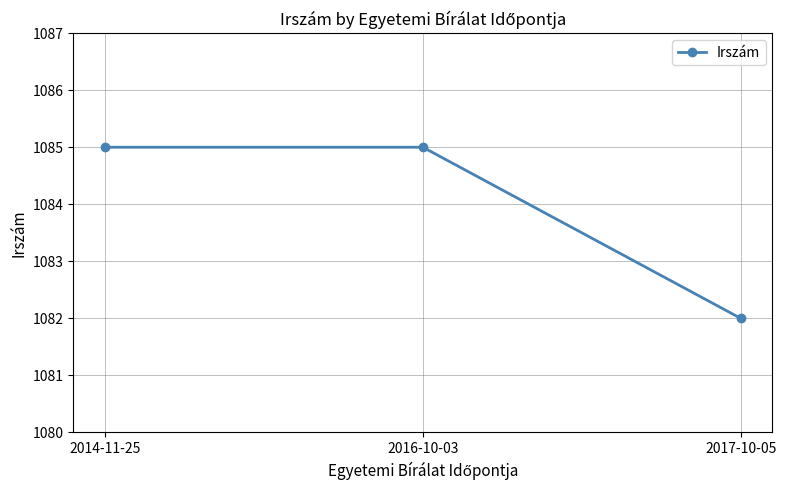

Approximately how many times larger is the value at 2014-11-25 compared to 2016-10-03?

1.0